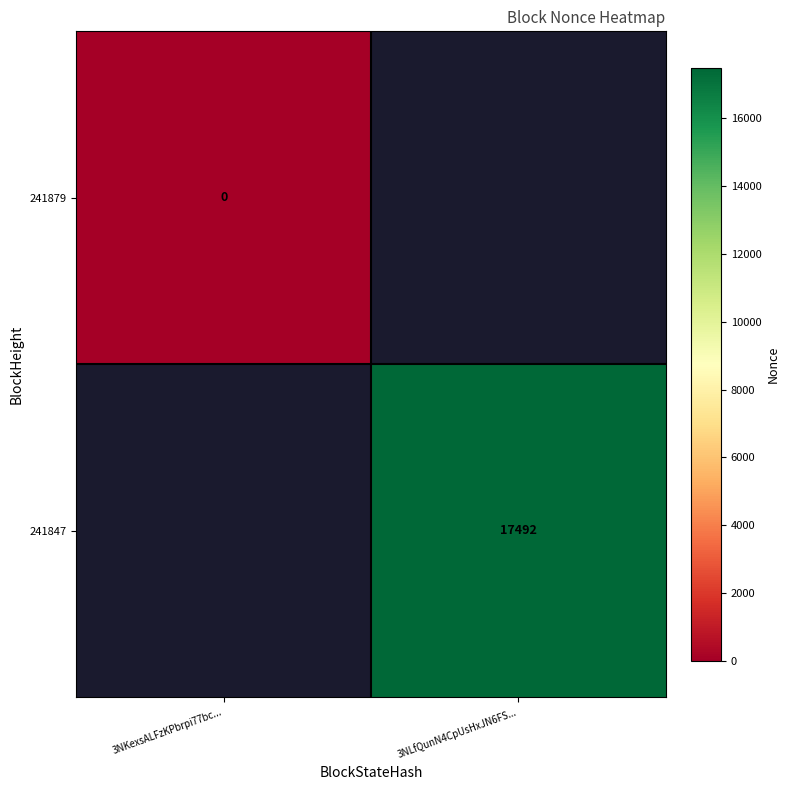

Is it true that 241847 equals 17492 at 3NLfQunN4CpUsHxJN6FS...?

True